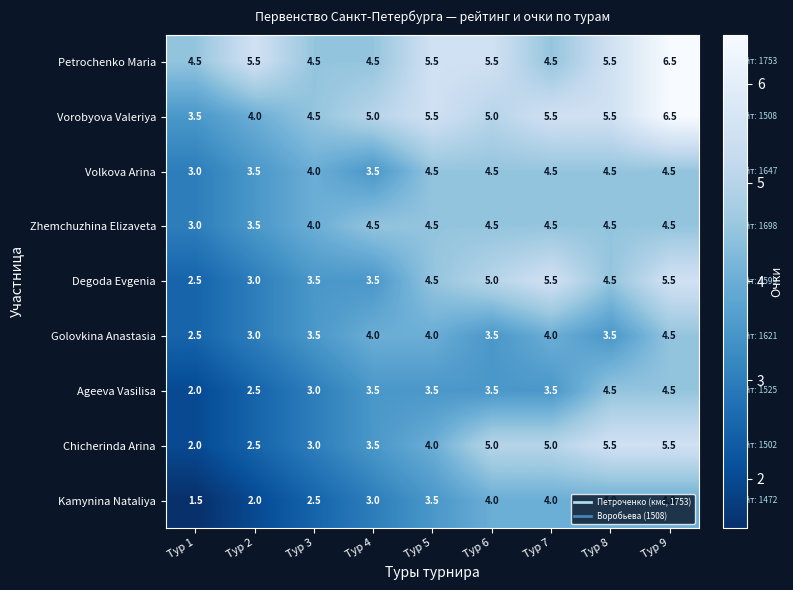

At which label does Golovkina Anastasia reach its peak?

Тур 9